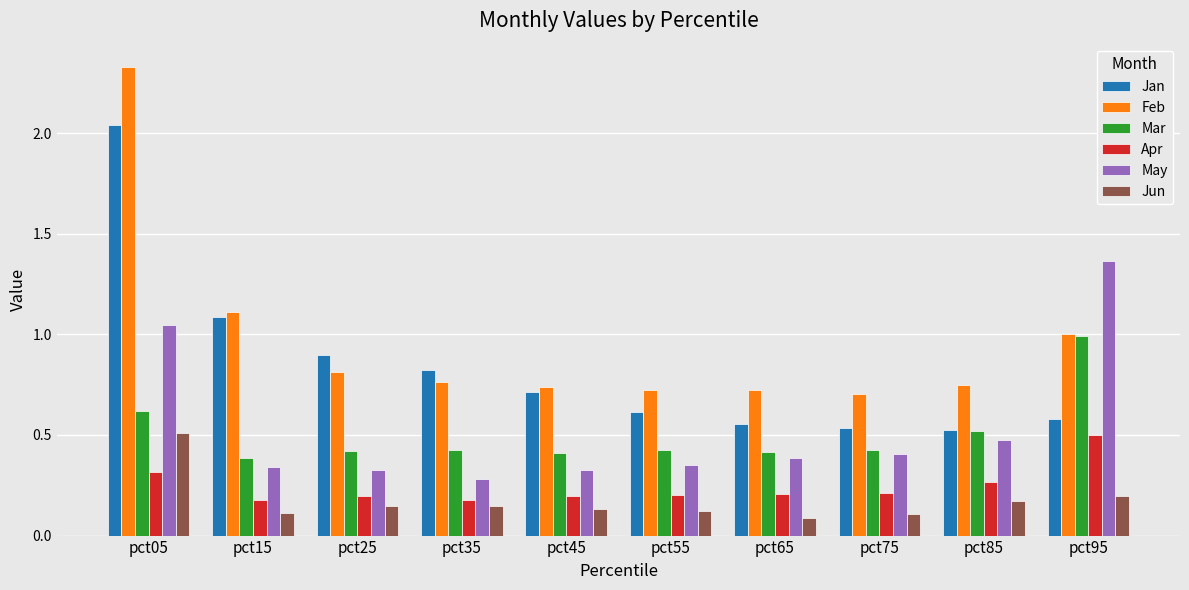

Are the bars grouped side by side (vs. stacked)?

Yes